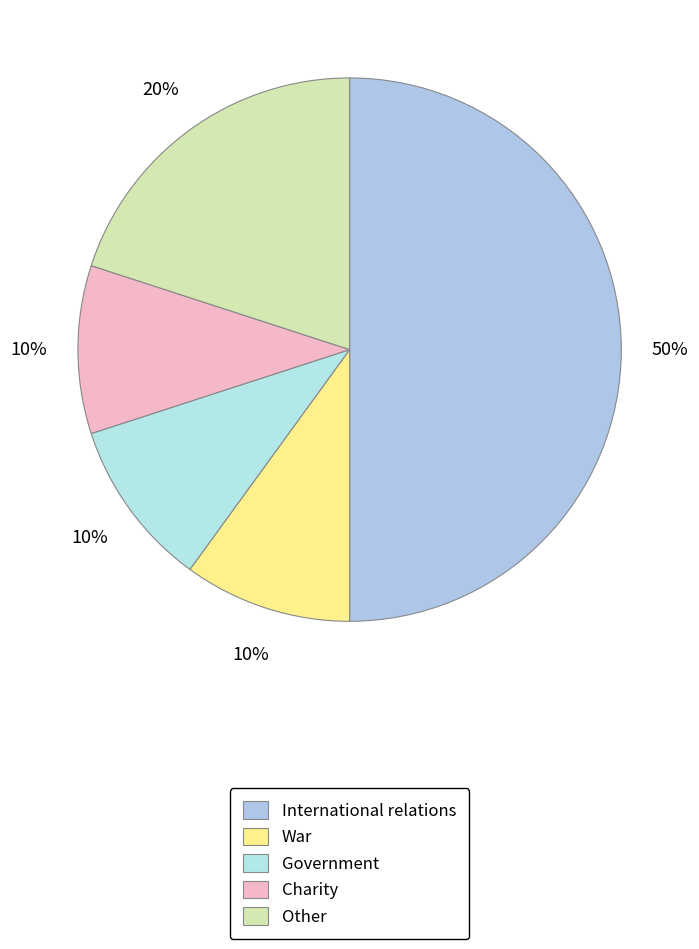

Count the number of slices in the pie.

5